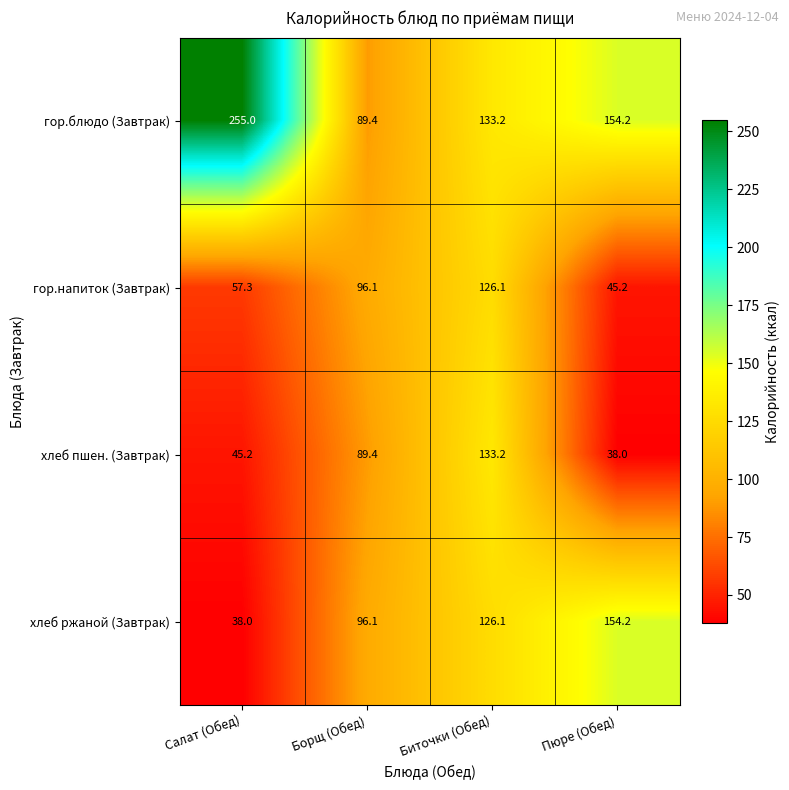

List the labels in order of хлеб пшен. (Завтрак) value, smallest first.

Пюре (Обед), Салат (Обед), Борщ (Обед), Биточки (Обед)